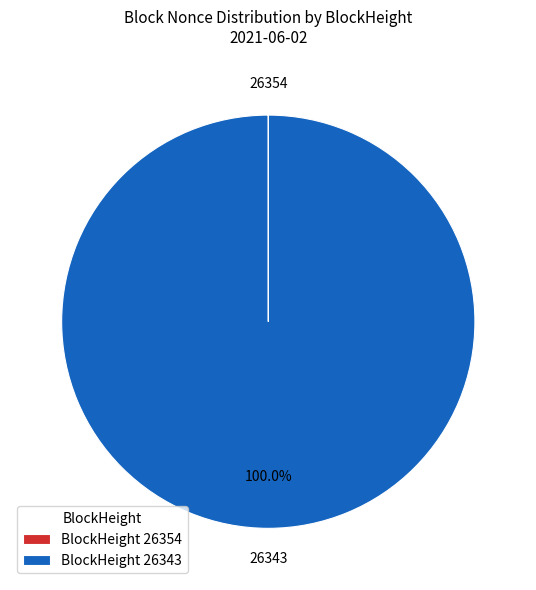

Is there any slice that represents more than half of the pie?

Yes